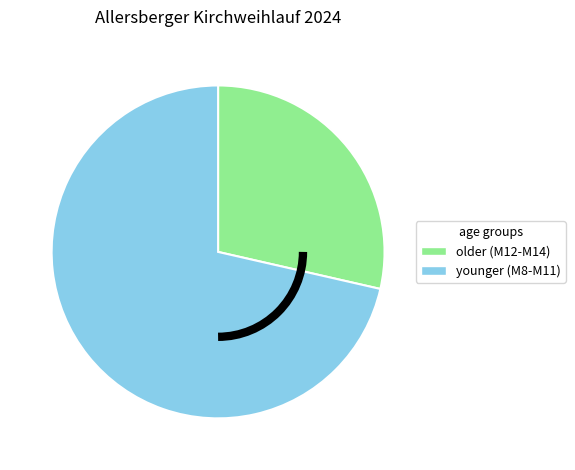

Combined, do younger (M8-M11) and older (M12-M14) account for over 50%?

Yes